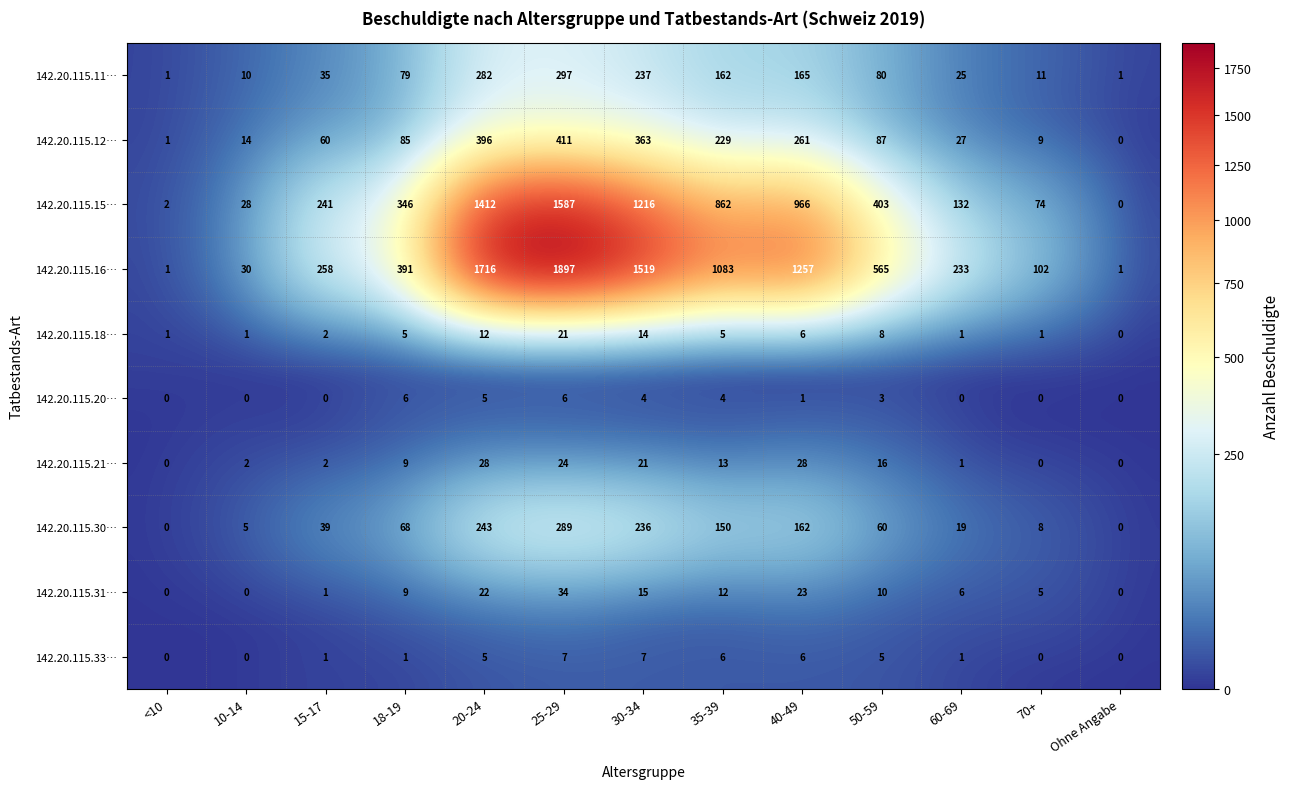

What is the average value of the 142.20.115.11… series?

107